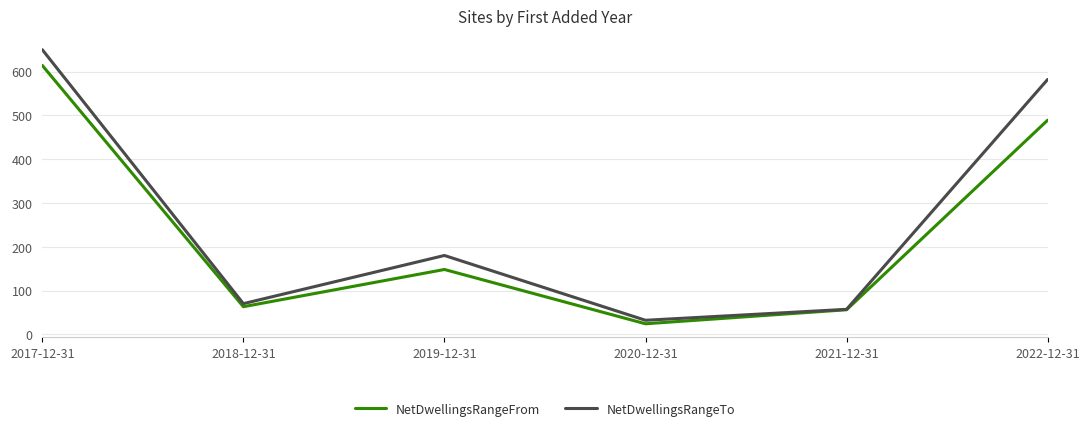

What is the maximum value for NetDwellingsRangeFrom?

614